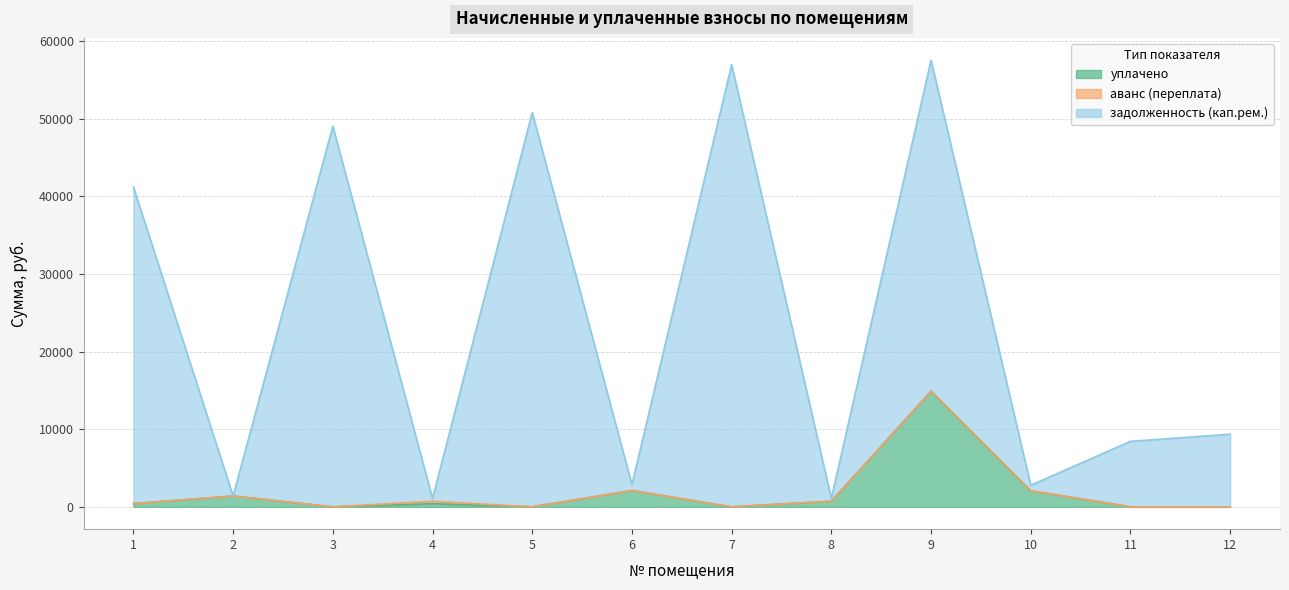

What is the difference between the second highest and minimum values in the задолженность (кап.рем.) series?

55913.4